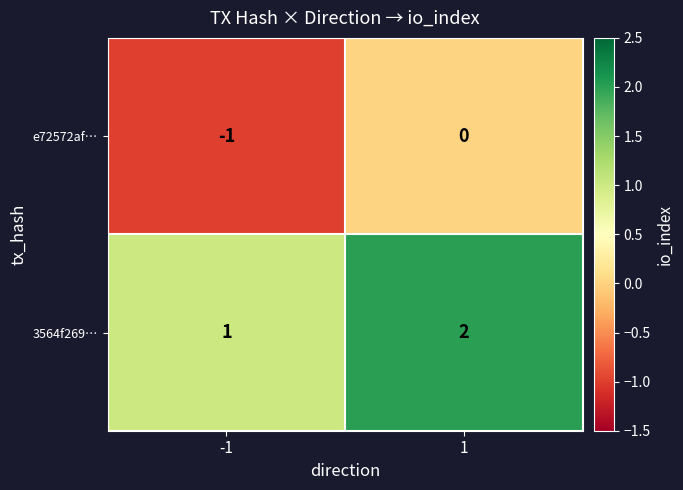

The e72572af… series shows -1 at -1. True or false?

True